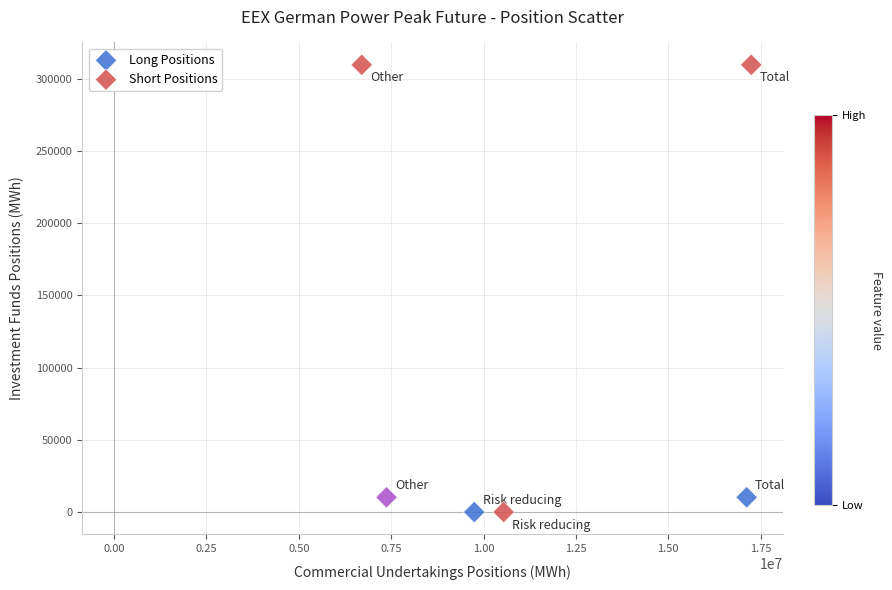

Which series has the widest spread of Y values?

Short Positions